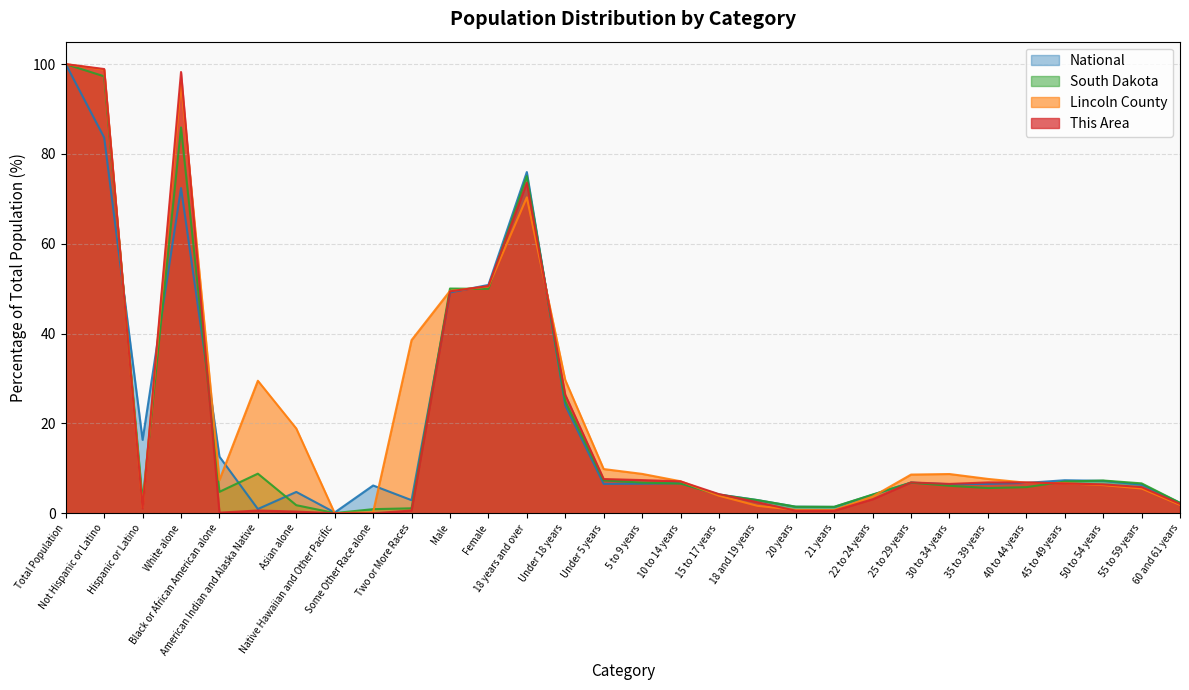

Rank the series by their maximum value, from lowest to highest.

This Area, Lincoln County, South Dakota, National